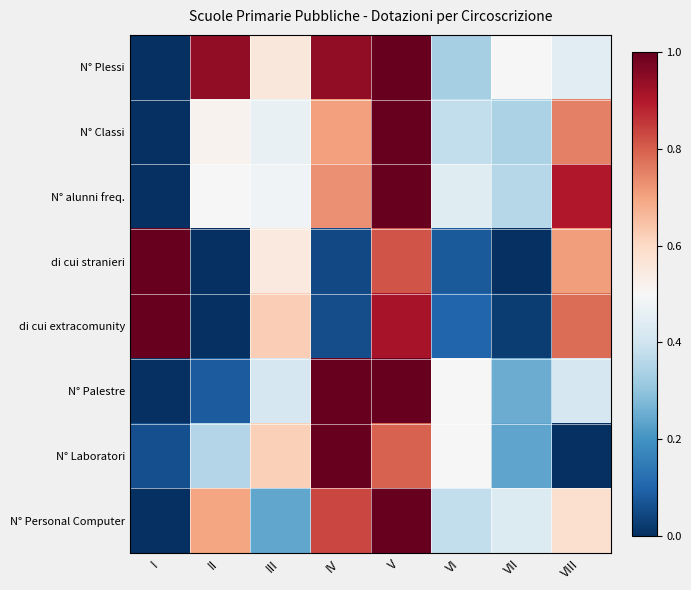

What is the spread (max minus min) of values at V?

0.2